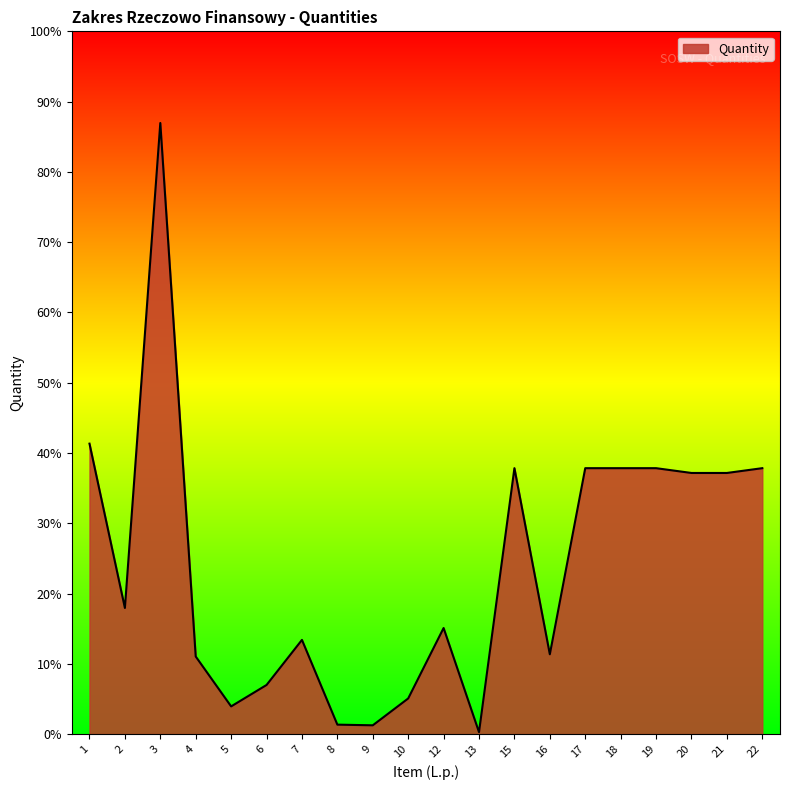

List the labels in order of value, largest first.

3, 1, 15, 17, 18, 19, 22, 20, 21, 2, 12, 7, 16, 4, 6, 10, 5, 8, 9, 13